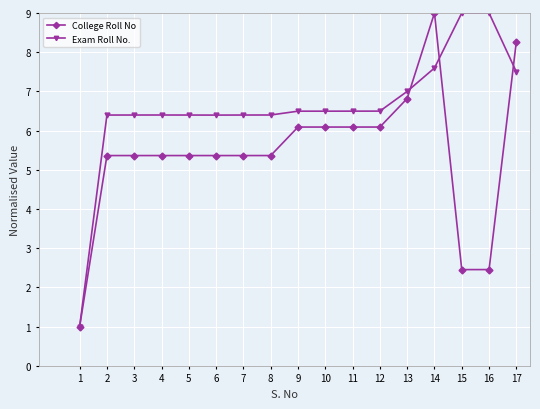

True or false: Exam Roll No. and College Roll No cross at least once.

True